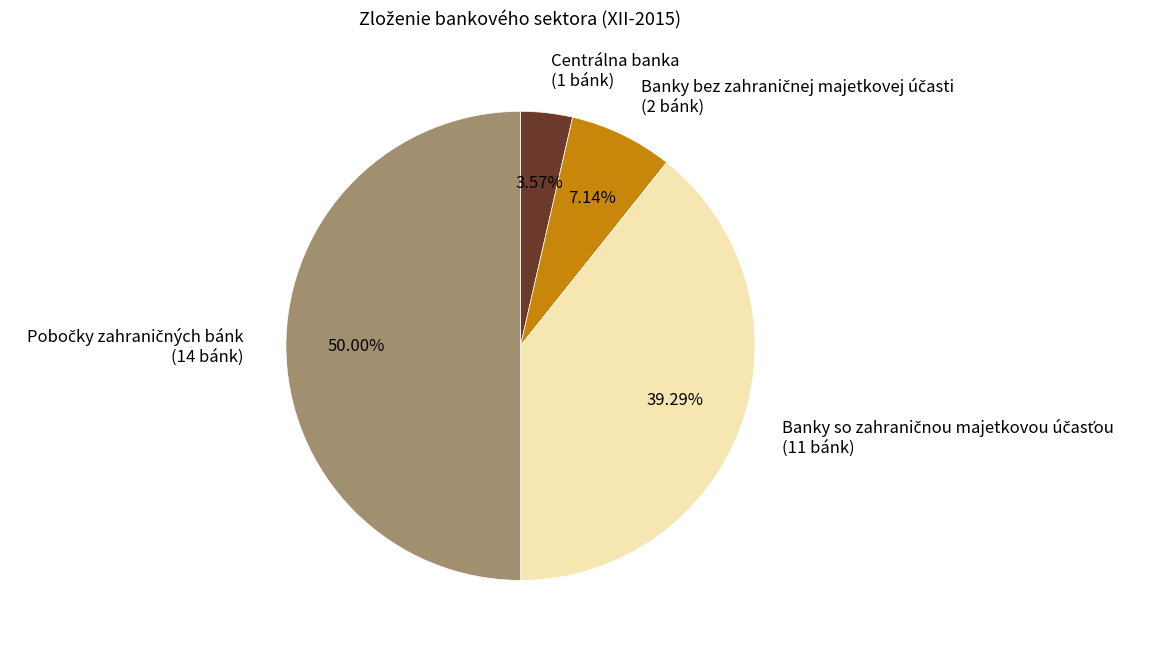

Is Centrálna banka (1 bánk) the majority of the pie?

No